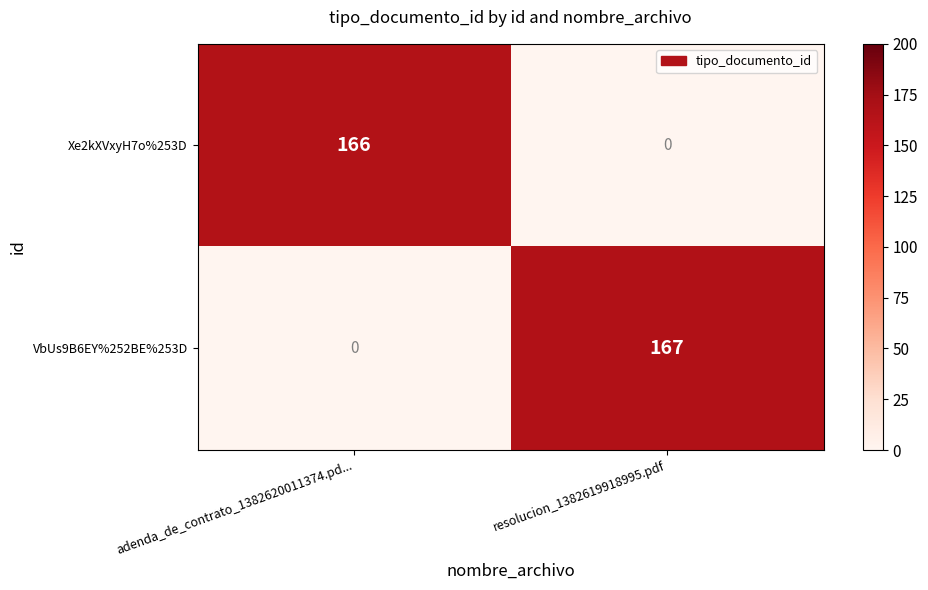

What is the difference between the highest and lowest values at resolucion_1382619918995.pdf?

167